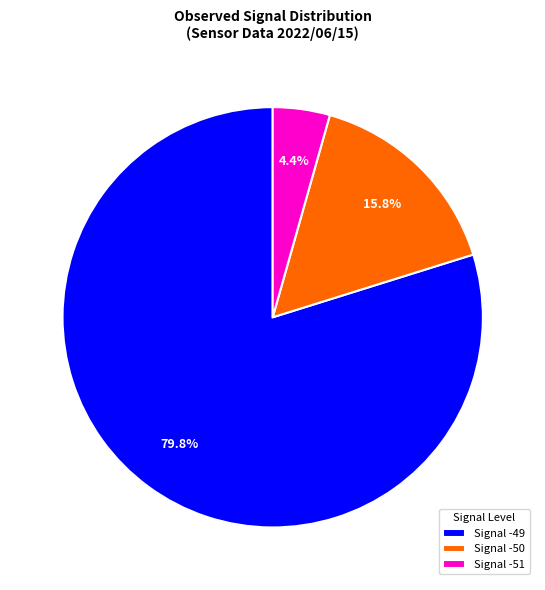

Is there a majority slice in this chart?

Yes